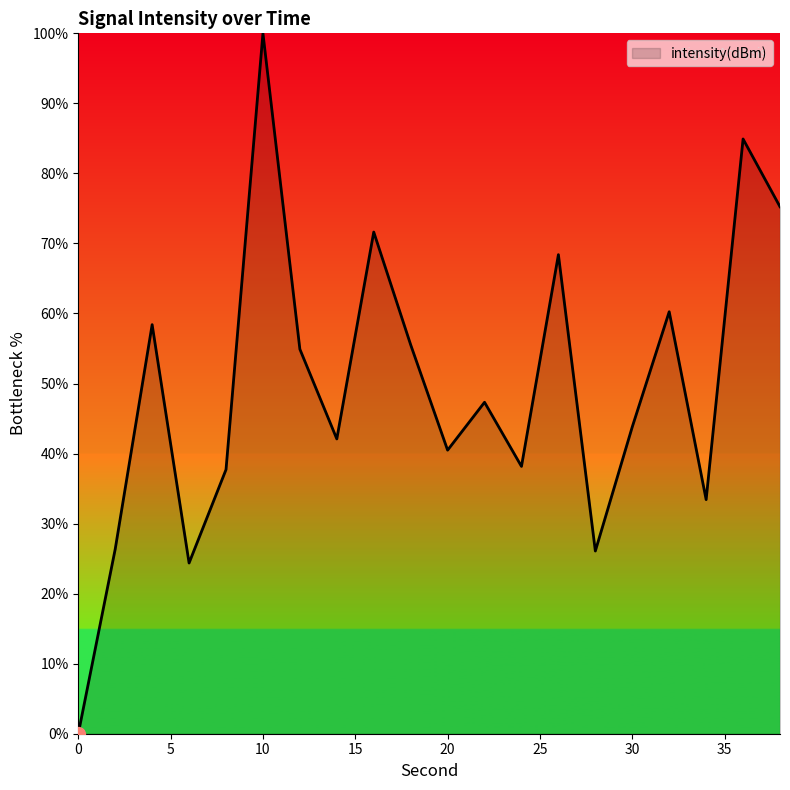

What is the greatest value displayed?

100.0